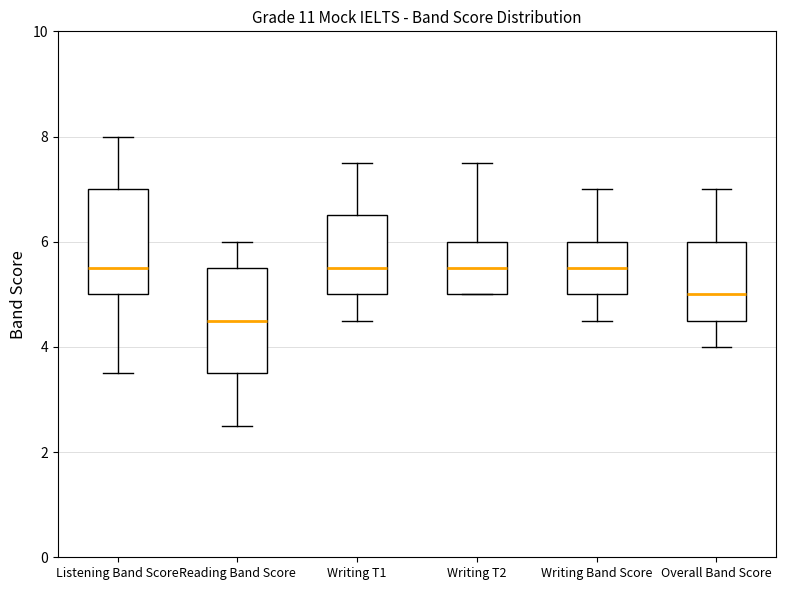

Reading left to right, read every box against the y-axis: the position of its median line, the range the box covers, and the ends of its whiskers. The values are not printed on the chart, so give them approximately, as read against the axis.

Listening Band Score: median 5.6, box 5.0 to 7.0, whiskers 3.6 to 8.0
Reading Band Score: median 4.6, box 3.6 to 5.6, whiskers 2.6 to 6.0
Writing T1: median 5.6, box 5.0 to 6.6, whiskers 4.6 to 7.6
Writing T2: median 5.6, box 5.0 to 6.0, whiskers 5.0 to 7.6
Writing Band Score: median 5.6, box 5.0 to 6.0, whiskers 4.6 to 7.0
Overall Band Score: median 5.0, box 4.6 to 6.0, whiskers 4.0 to 7.0